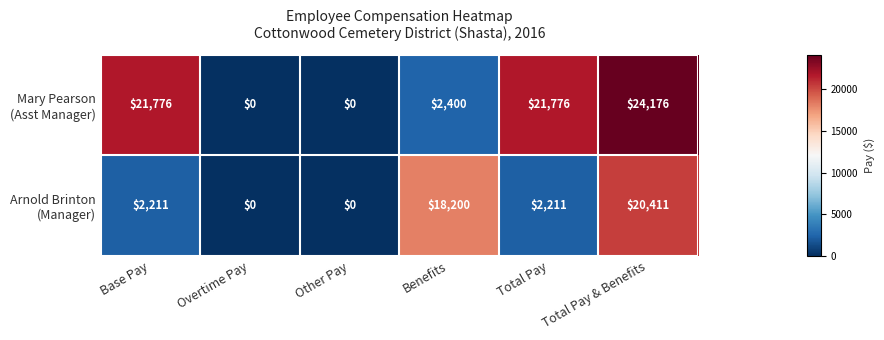

At how many categories does at least one series exceed 11008?

4